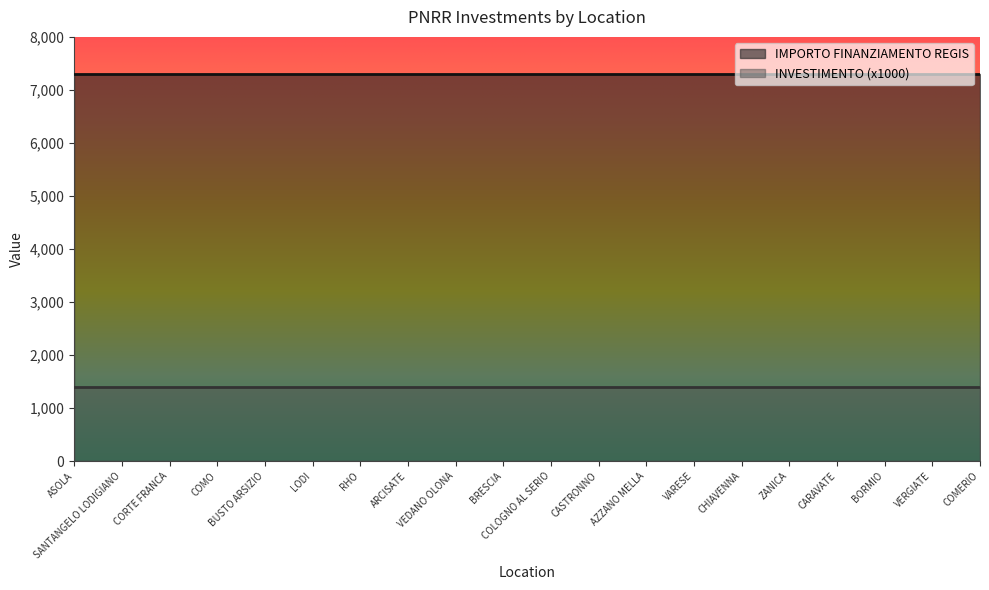

The value of INVESTIMENTO at CARAVATE is 0.5. True or false?

False